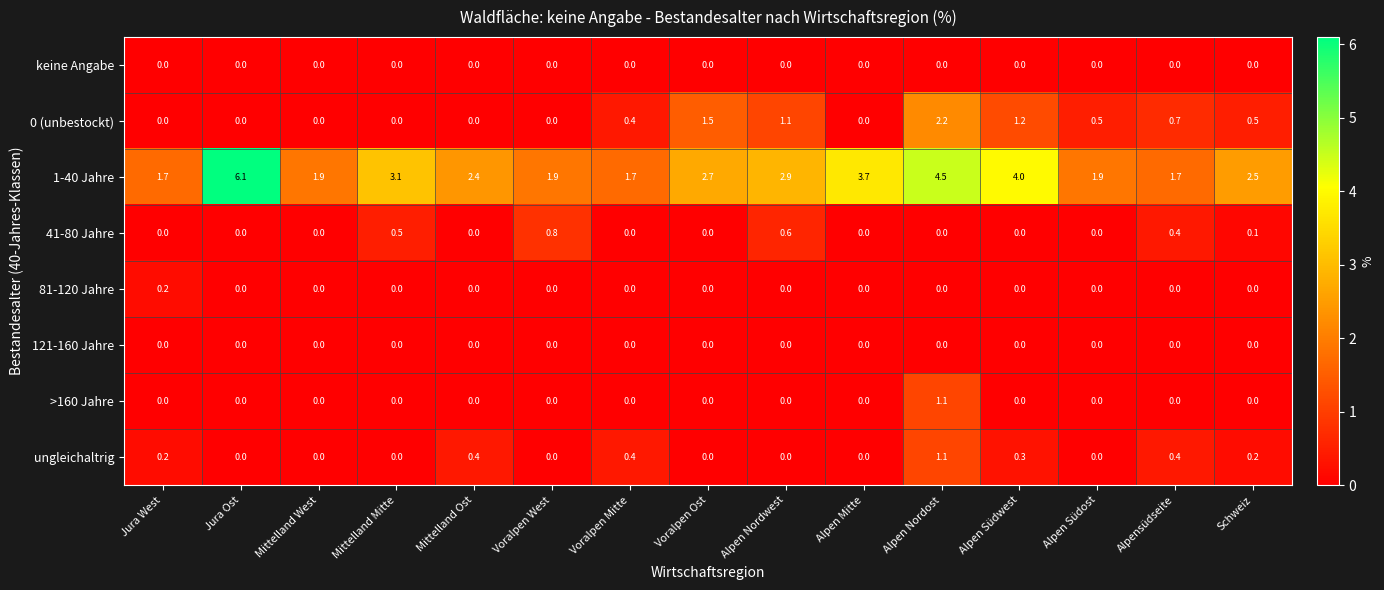

Which series changed the most between Voralpen Ost and Schweiz?

0 (unbestockt)